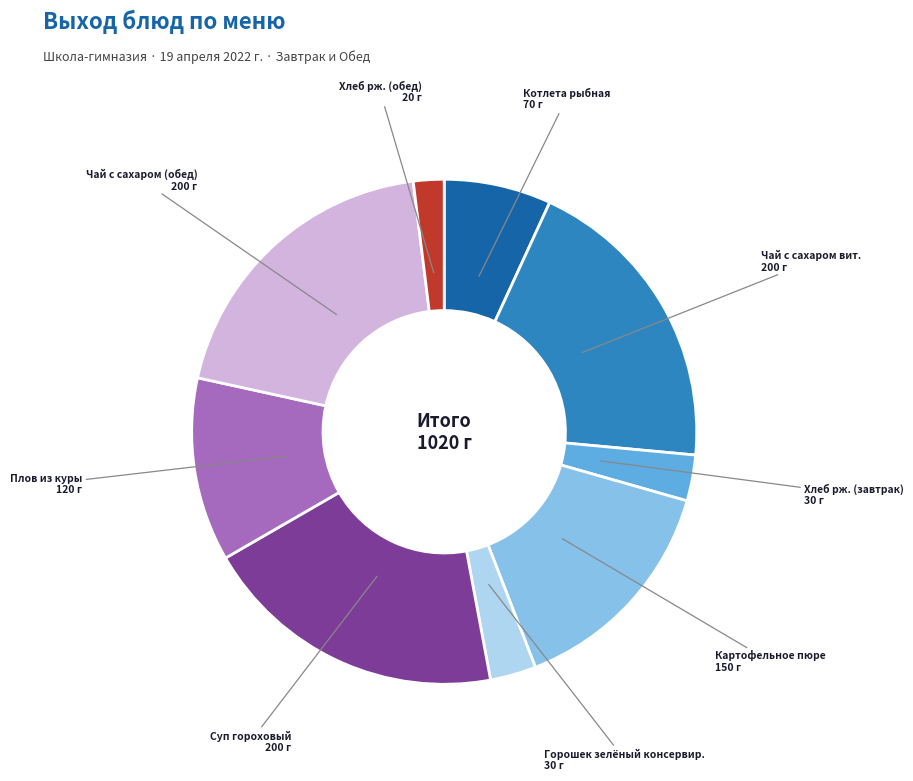

Approximately how many times larger is the value at Картофельное пюре compared to Горошек зелёный консервир.?

5.0